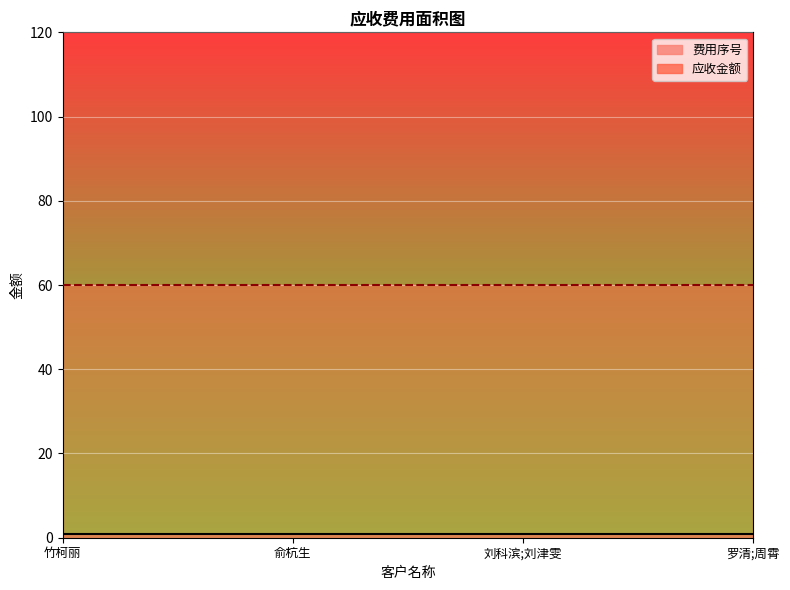

What is the sum of all 应收金额 values?

240